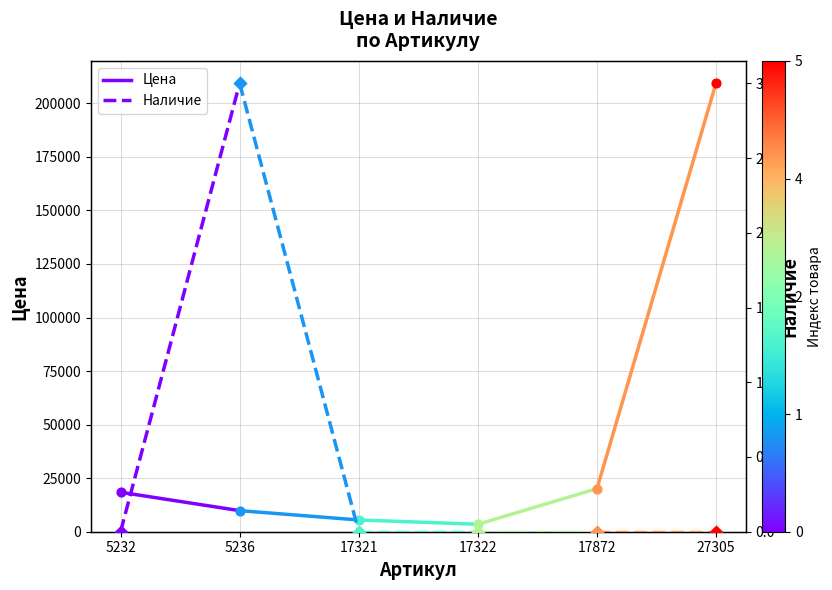

Which series contains the lowest Y value?

Наличие